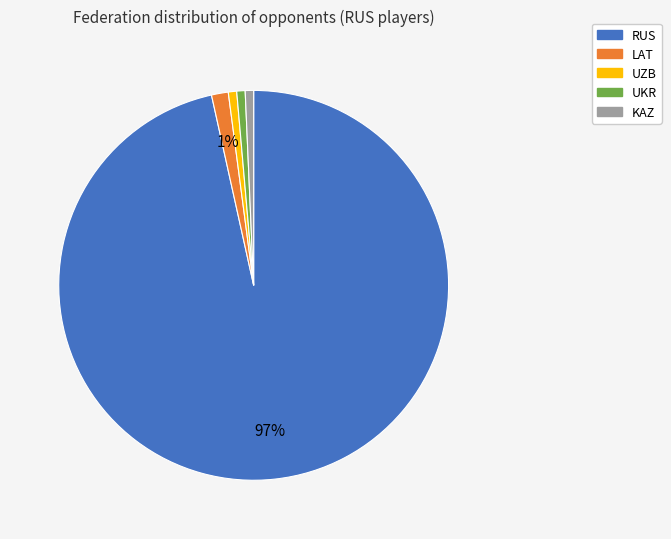

Count the number of slices in the pie.

5